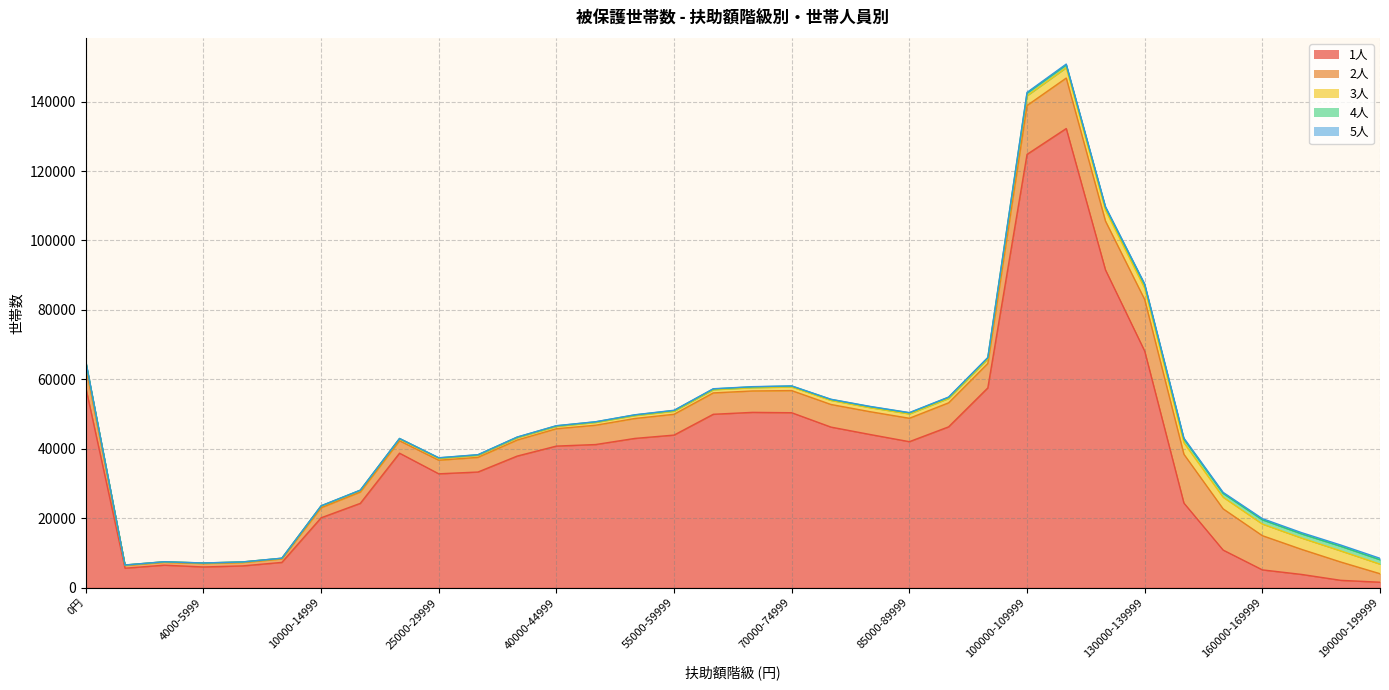

Reading left to right, what are all the values shown in this chart?

1人: 57610	5587	6457	5944	6249	7255	20105	24266	38723	32779	33294	37887	40769	41215	42974	43937	49931	50483	50376	46239	44102	42037	46307	57528	124815	132260	91520	68135	24346	10806	5103	3789	2089	1545
2人: 6061	791	829	988	971	1003	2893	3259	3568	3919	4228	4623	5000	5565	5744	6000	6158	6168	6378	6520	6569	6744	6922	7054	14080	14541	14072	14852	14068	11880	9856	7226	5272	2452
3人: 1122	101	125	125	134	167	438	422	533	532	598	681	678	806	842	876	913	944	1056	1175	1164	1259	1264	1285	2821	3001	3124	3269	3306	3349	3348	3256	3203	2754
4人: 336	25	25	25	37	34	100	104	116	136	127	141	153	156	180	199	219	233	248	272	283	308	309	338	746	792	838	984	1061	1091	1216	1192	1316	1268
5人: 94	10	8	9	7	11	27	24	37	39	48	46	44	42	48	79	70	60	46	56	75	67	94	88	209	240	223	269	283	307	349	367	380	415